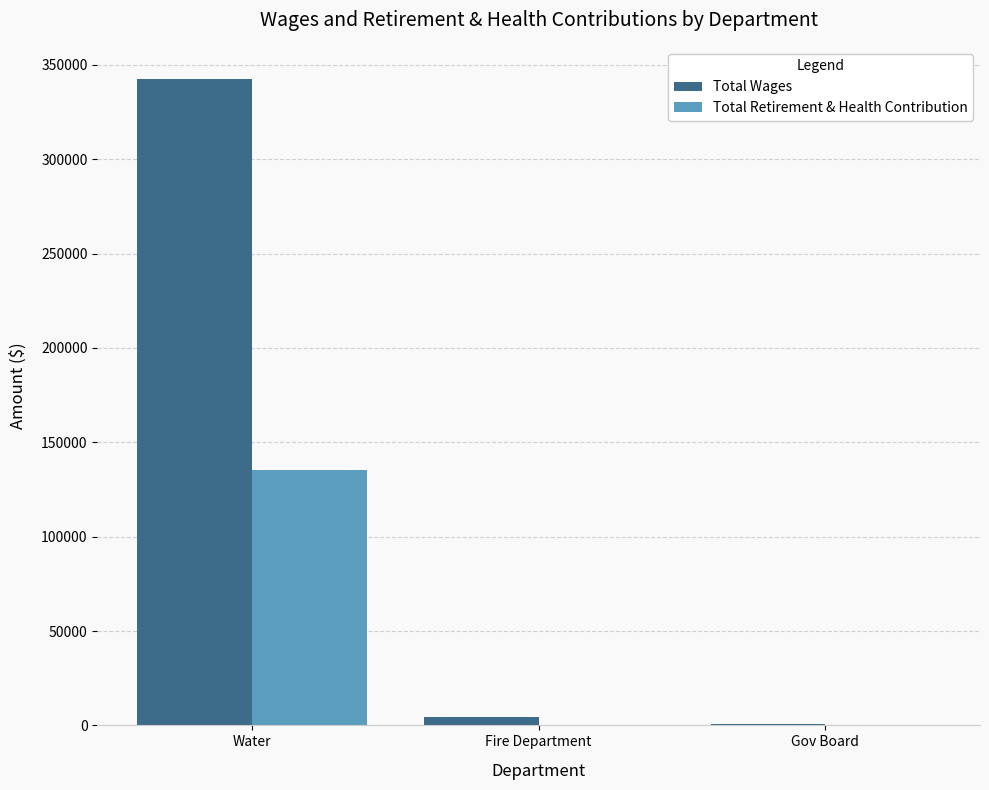

Which series changed the most between Water and Gov Board?

Total Wages